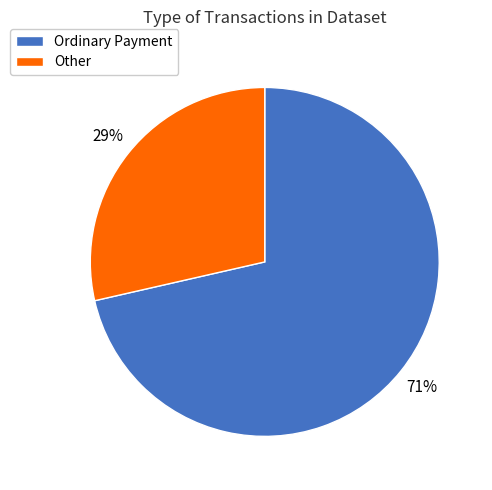

How many segments does this pie chart have?

2